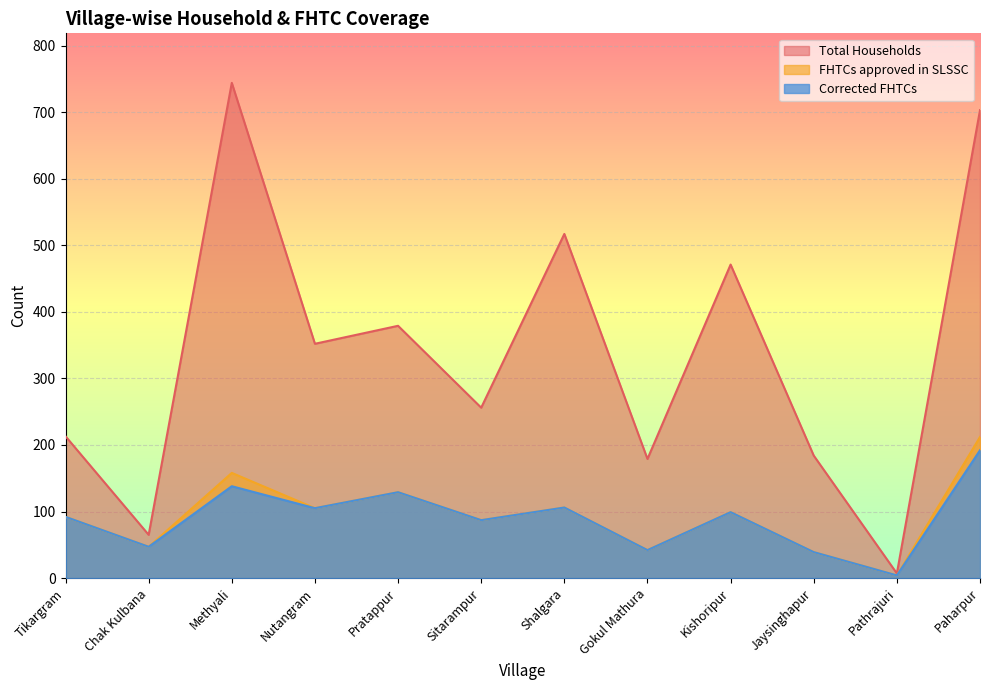

True or false: FHTCs approved in SLSSC and Total Households cross at least once.

False